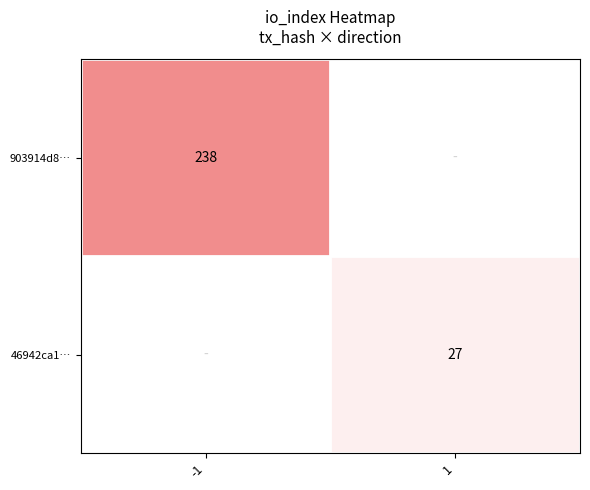

The 903914d8… series shows 238 at -1. True or false?

True